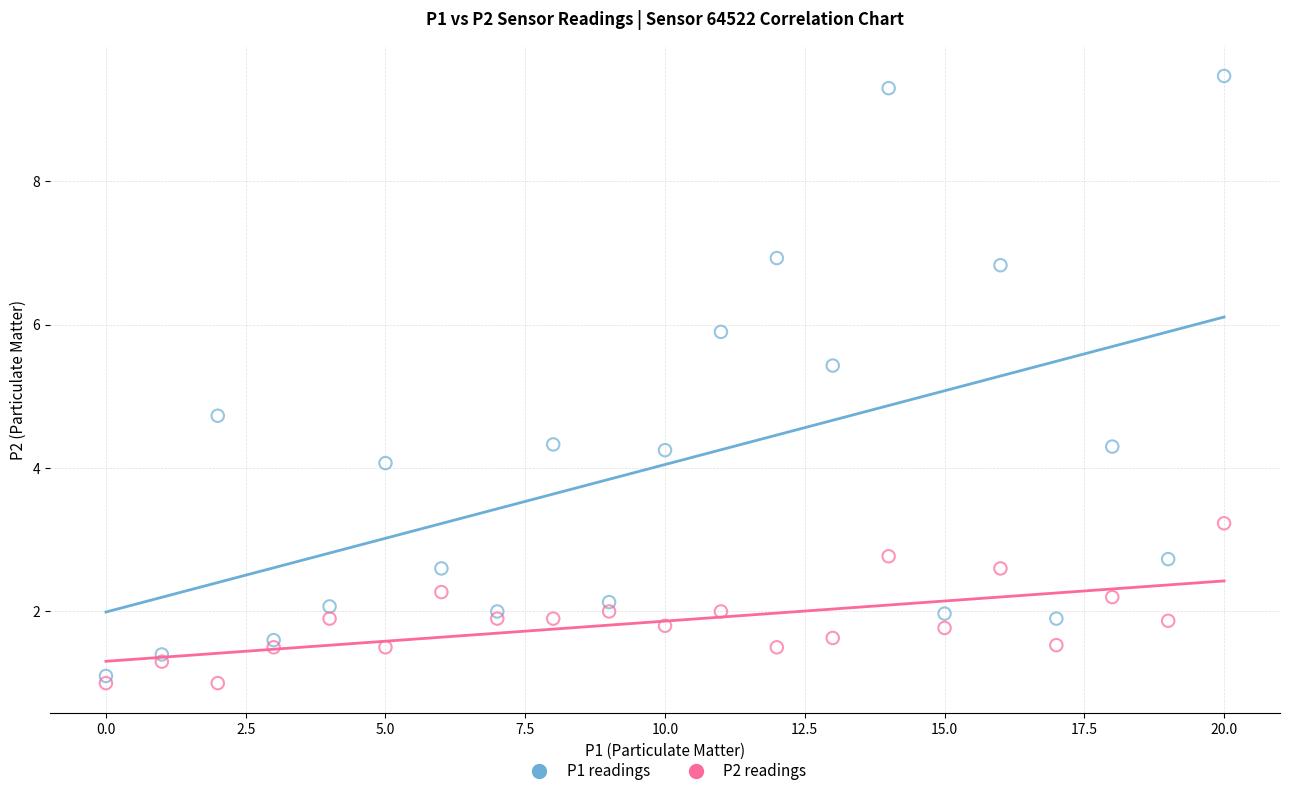

Across all series, what Y value is closest to 5?

4.7